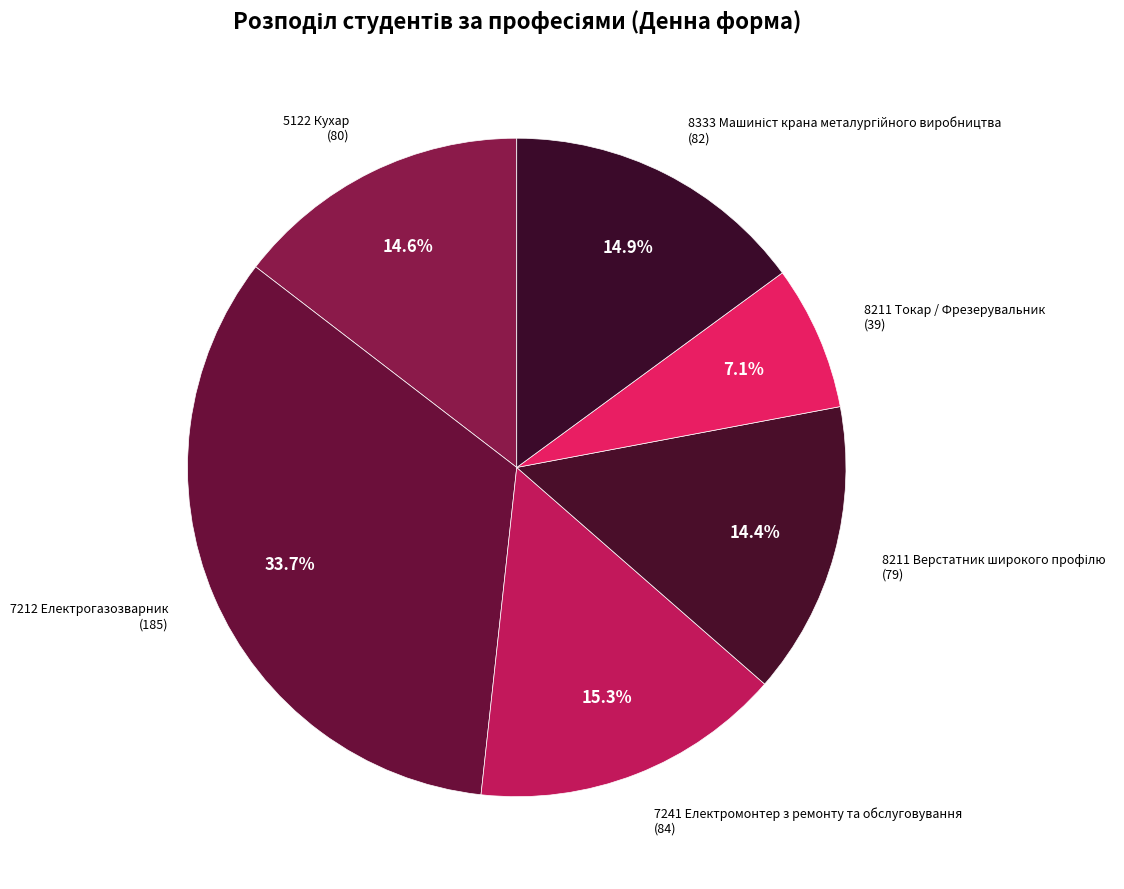

To the nearest percent, what is the average slice percentage?

17%